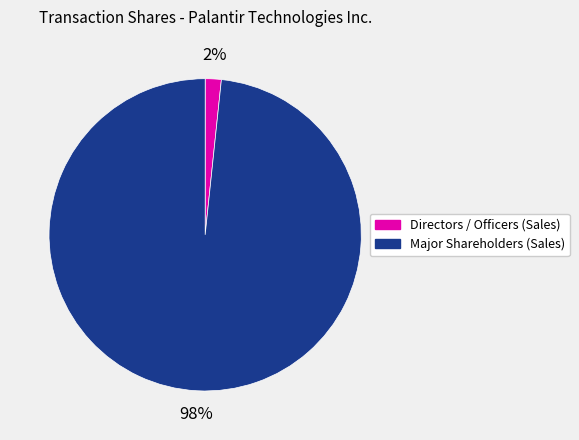

Combined, do Directors / Officers (Sales) and Major Shareholders (Sales) account for over 50%?

Yes